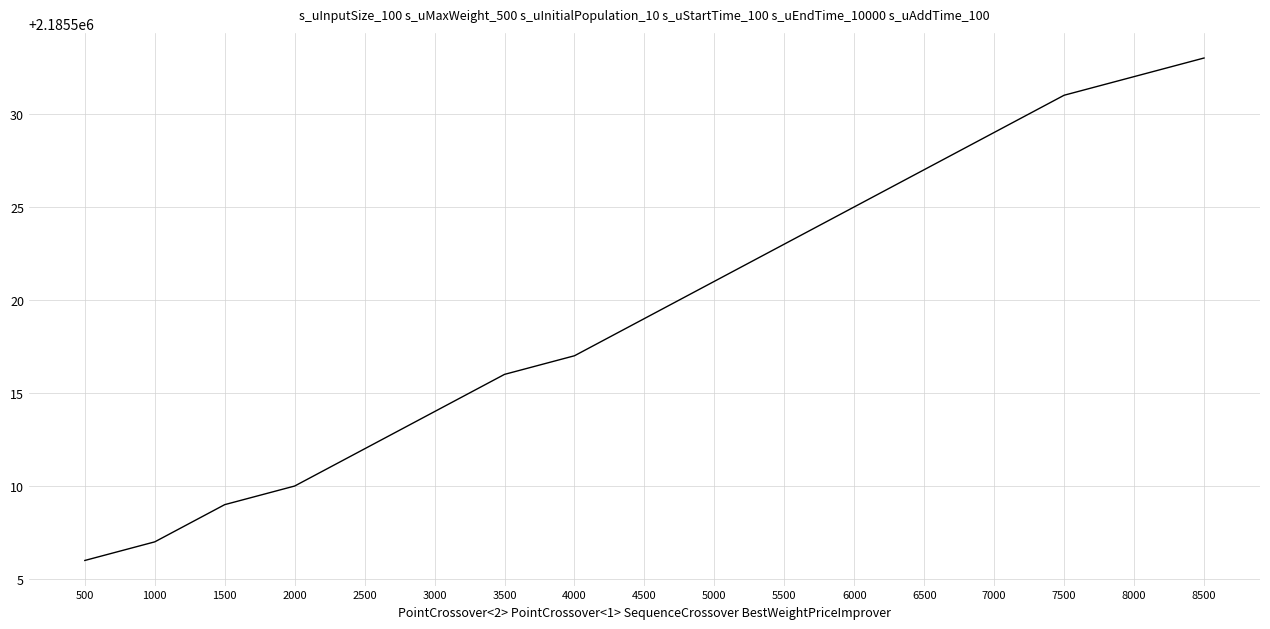

List the labels in order of value, smallest first.

500, 1000, 1500, 2000, 2500, 3000, 3500, 4000, 4500, 5000, 5500, 6000, 6500, 7000, 7500, 8000, 8500